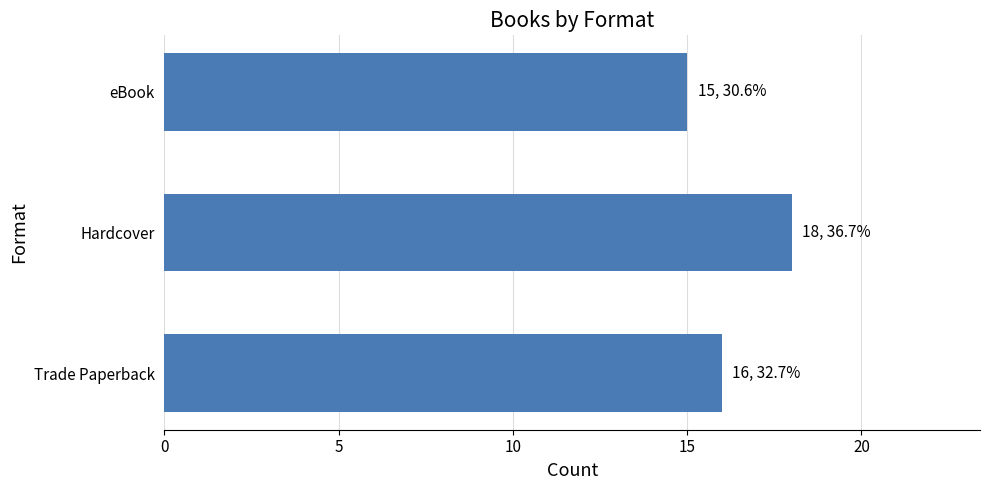

How many values are between 15 and 18?

3